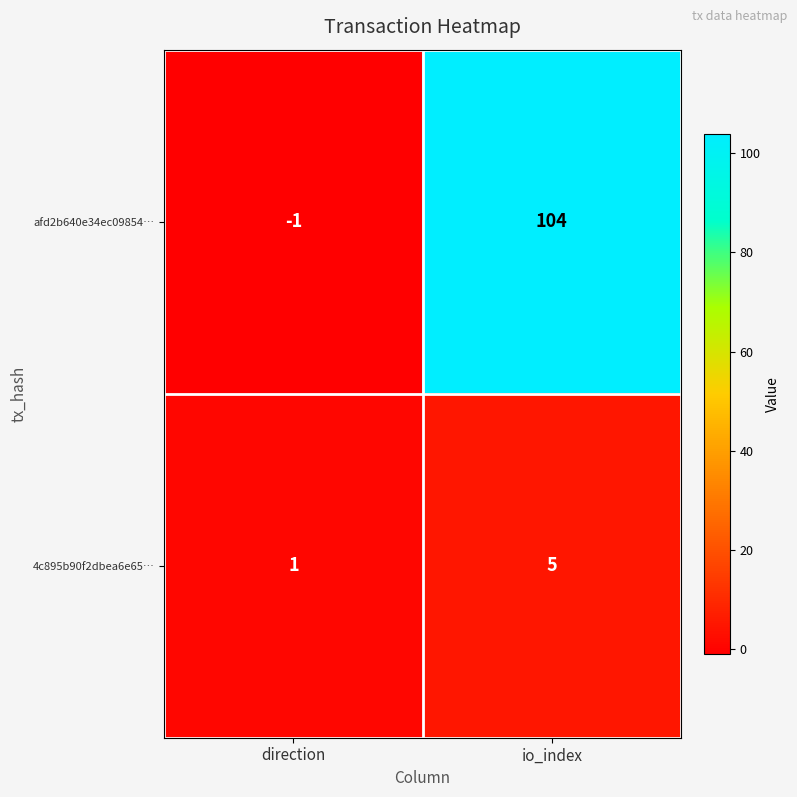

Where is 4c895b90f2dbea6e65… nearest to the value 3?

direction